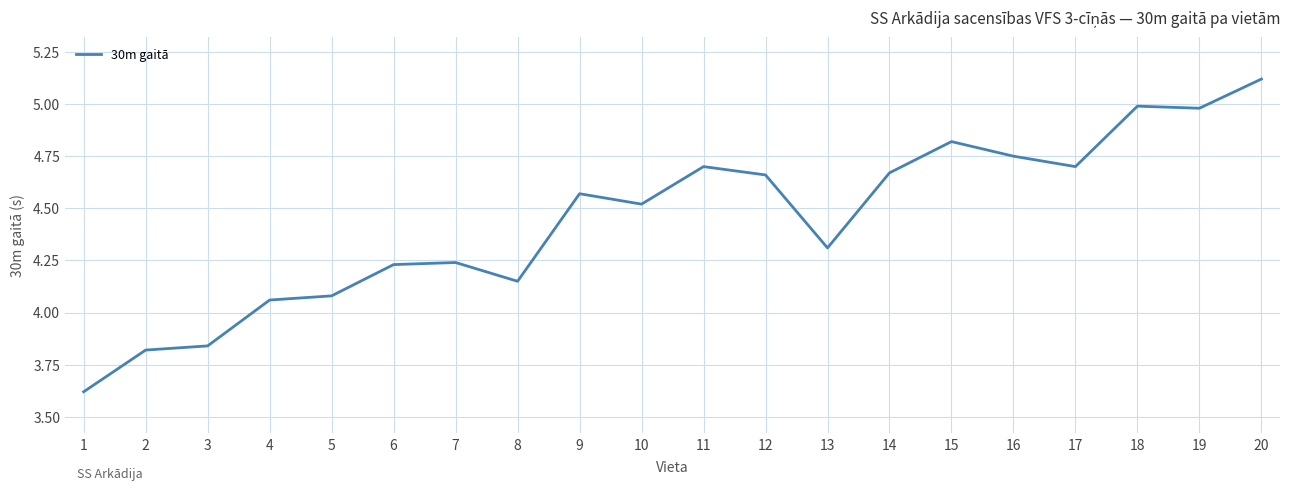

At which category does the data reach its first local valley?

8